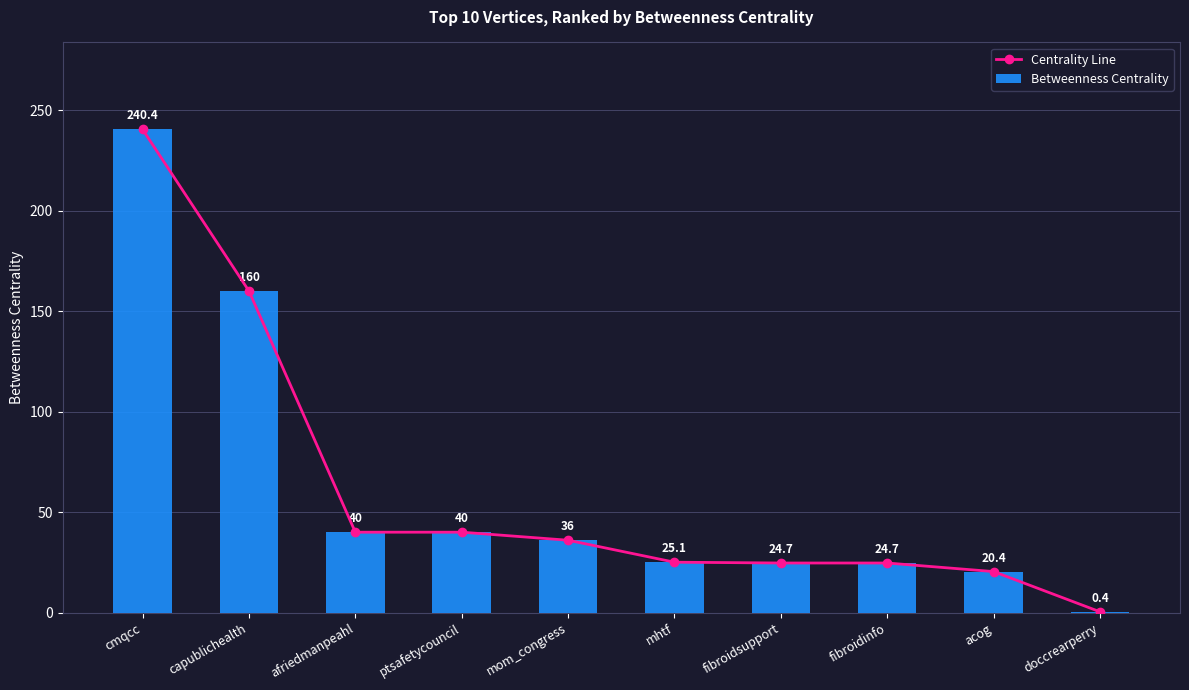

The Betweenness Centrality series shows 13.4 at fibroidsupport. True or false?

False